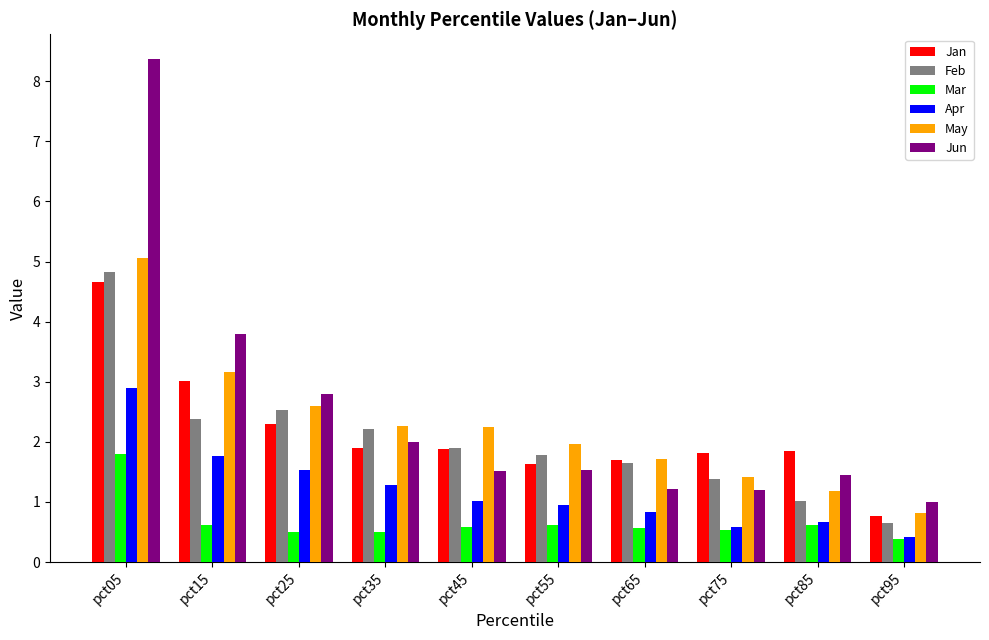

Which category has the lowest value across all series?

pct95